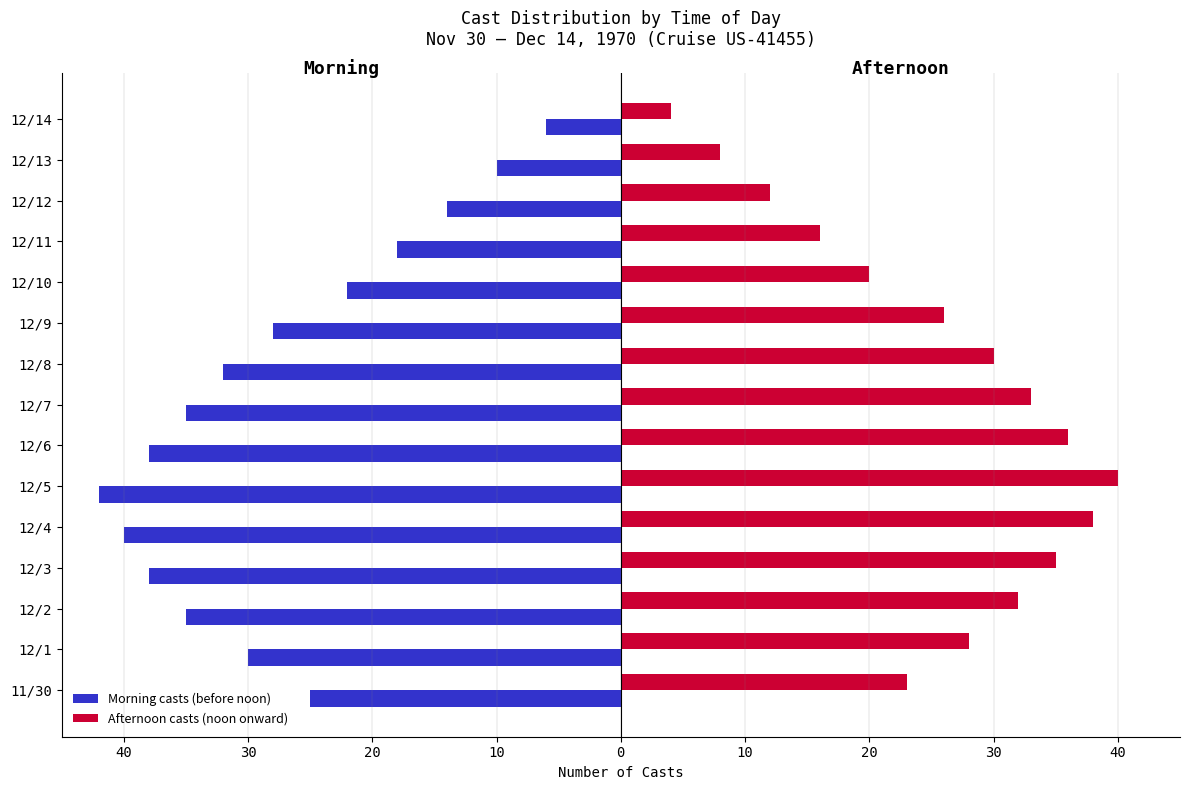

Which series has the largest range (max minus min)?

Morning casts (before noon)